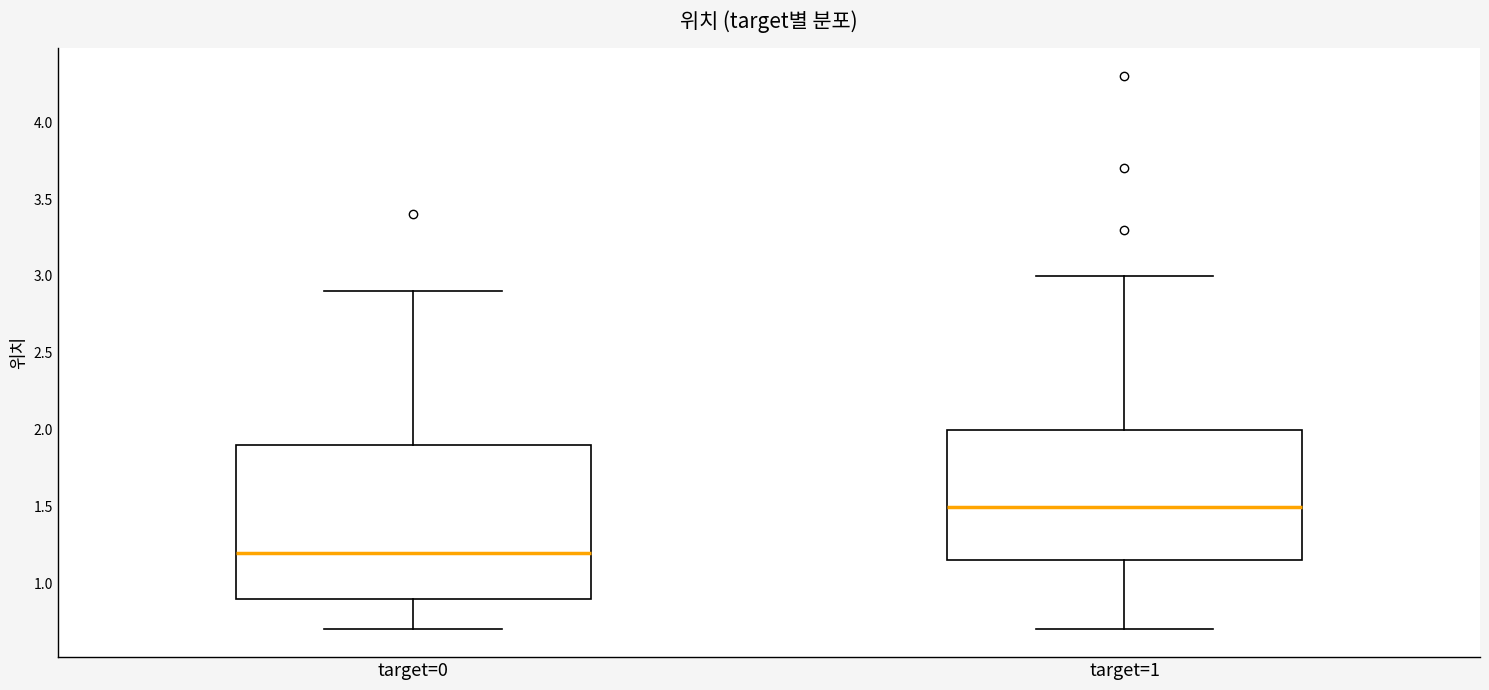

Which box has the highest median line?

target=1